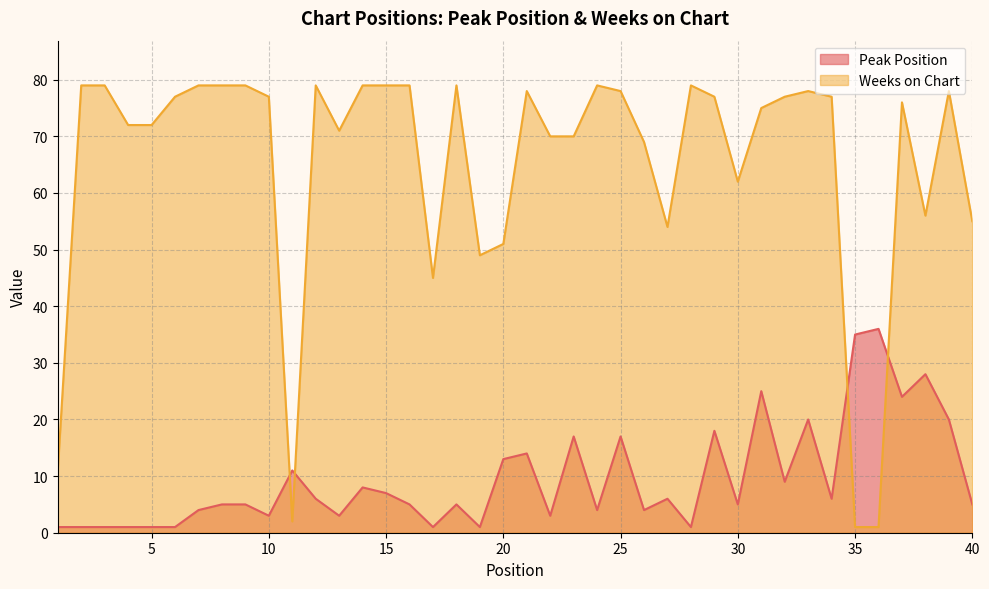

Reading left to right, what are all the values shown in this chart?

Peak Position: 1	1	1	1	1	1	4	5	5	3	11	6	3	8	7	5	1	5	1	13	14	3	17	4	17	4	6	1	18	5	25	9	20	6	35	36	24	28	20	5
Weeks on Chart: 11	79	79	72	72	77	79	79	79	77	2	79	71	79	79	79	45	79	49	51	78	70	70	79	78	69	54	79	77	62	75	77	78	77	1	1	76	56	78	55